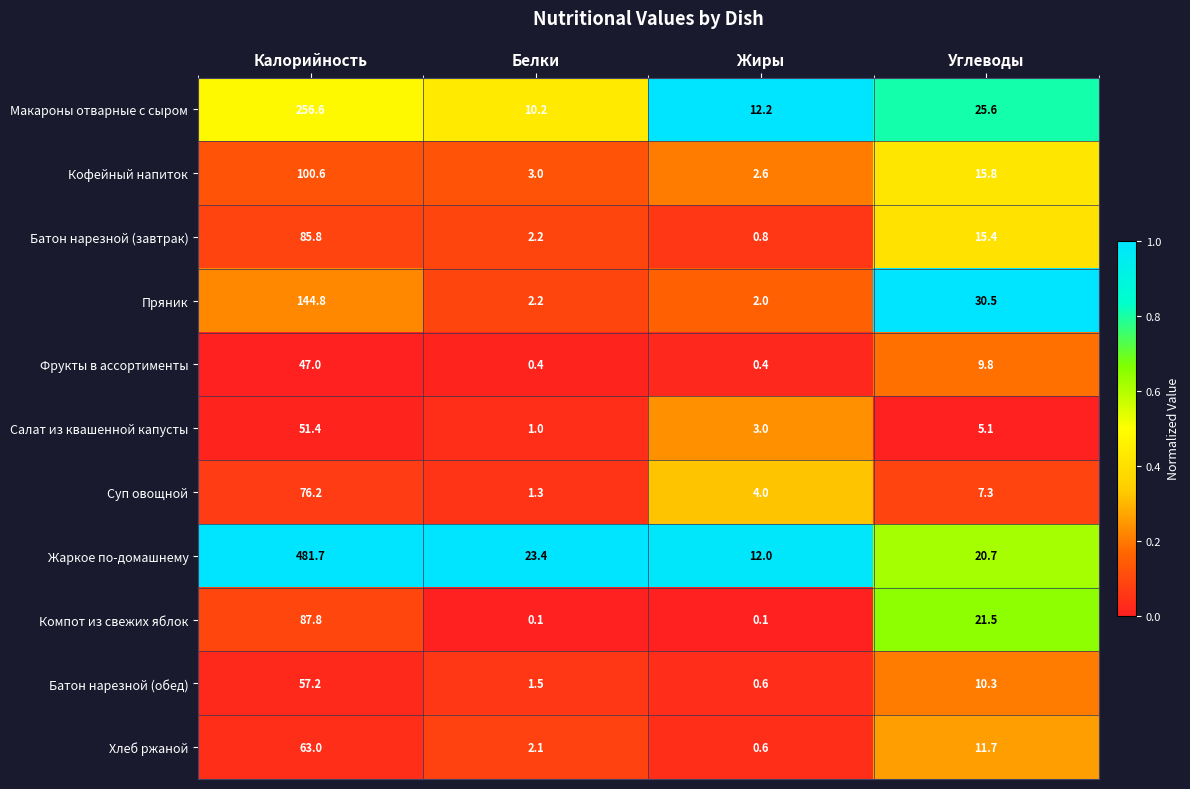

What is the difference between the maximum and minimum values in the Кофейный напиток series?

98.0